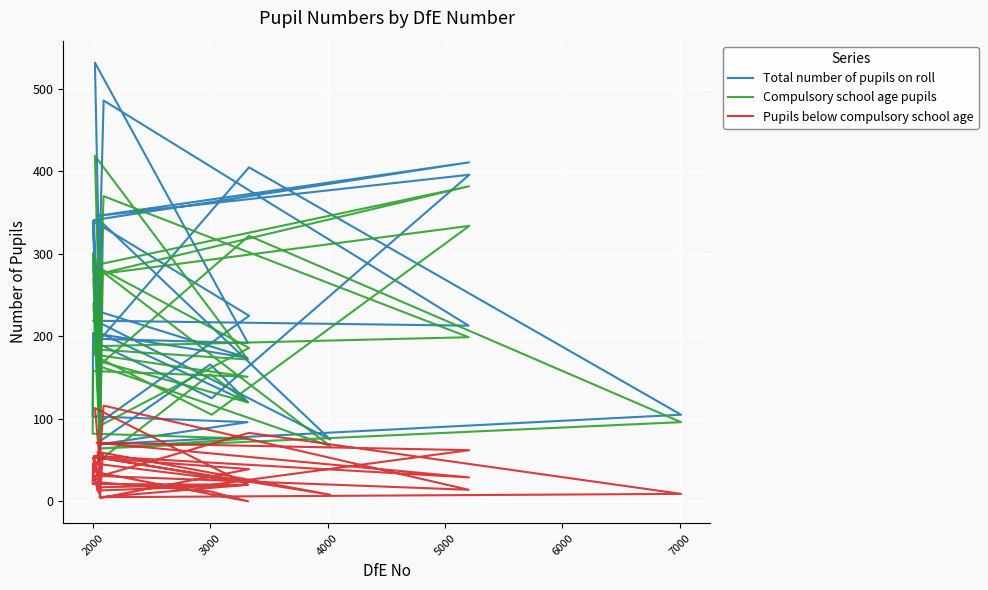

What are all the series names shown in the legend?

Total number of pupils on roll, Compulsory school age pupils, Pupils below compulsory school age